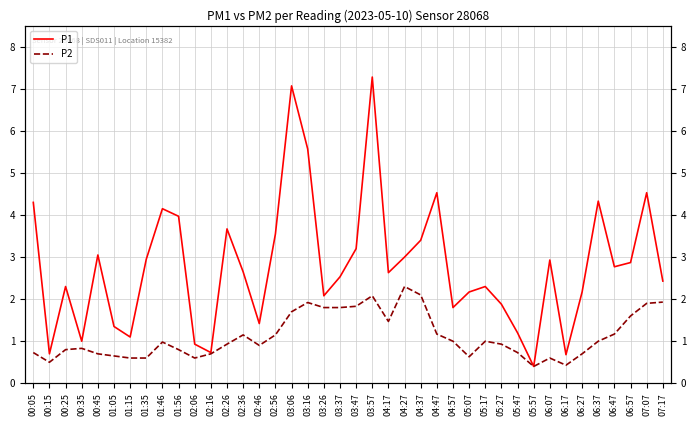

True or false: P2 has a value of 0.7 at 04:37.

False